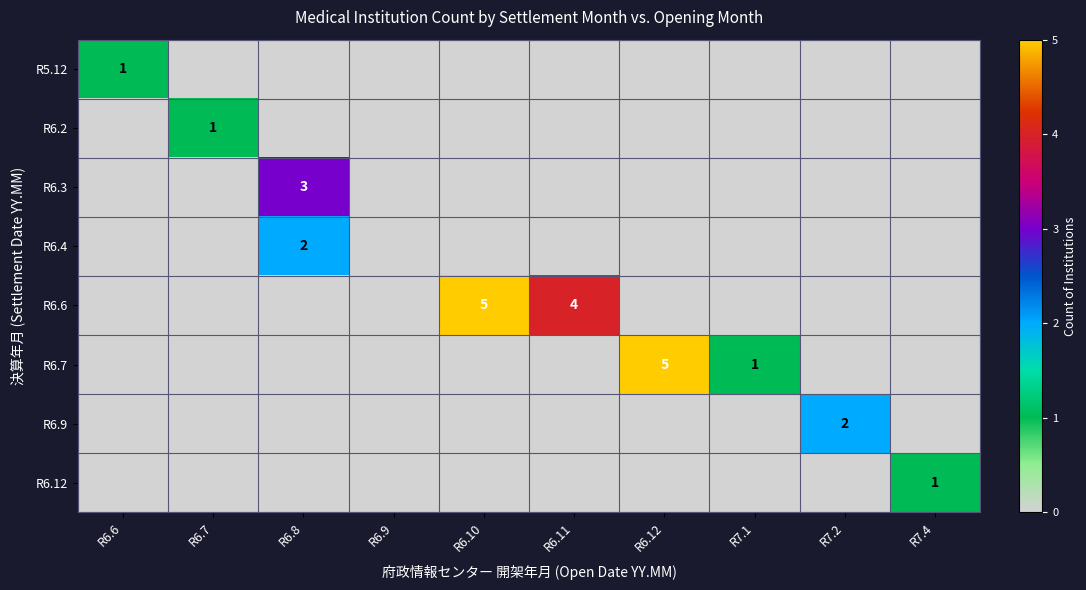

Which category has the highest value in the R6.7 series?

R6.12